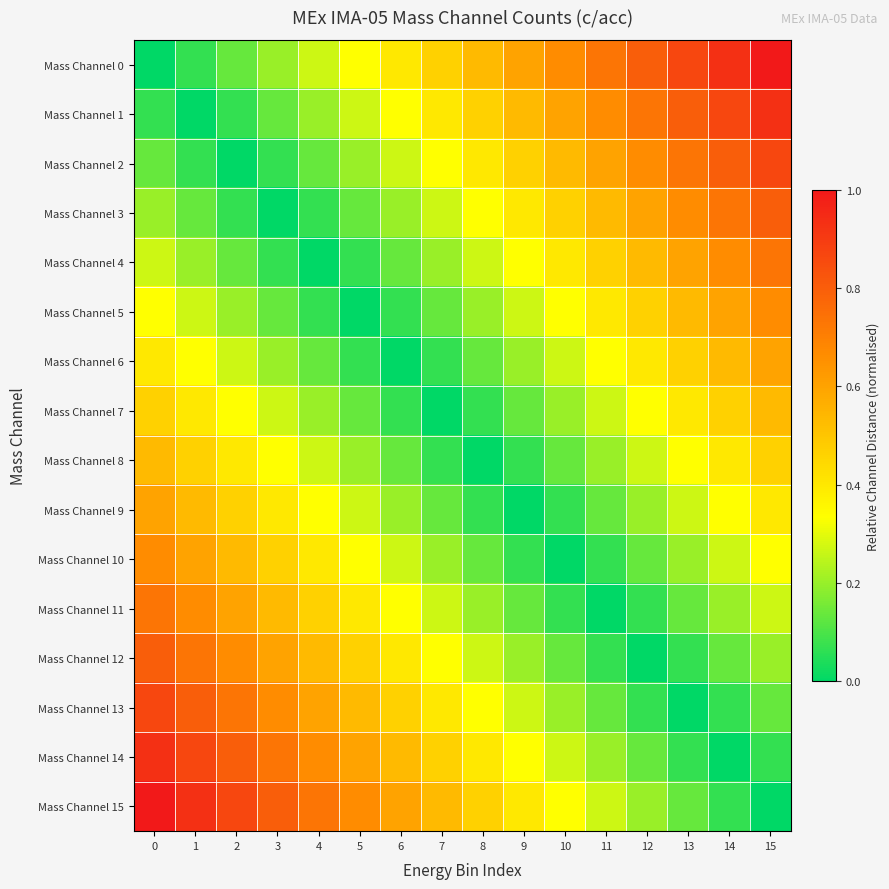

Which series has the widest spread of values?

row_0